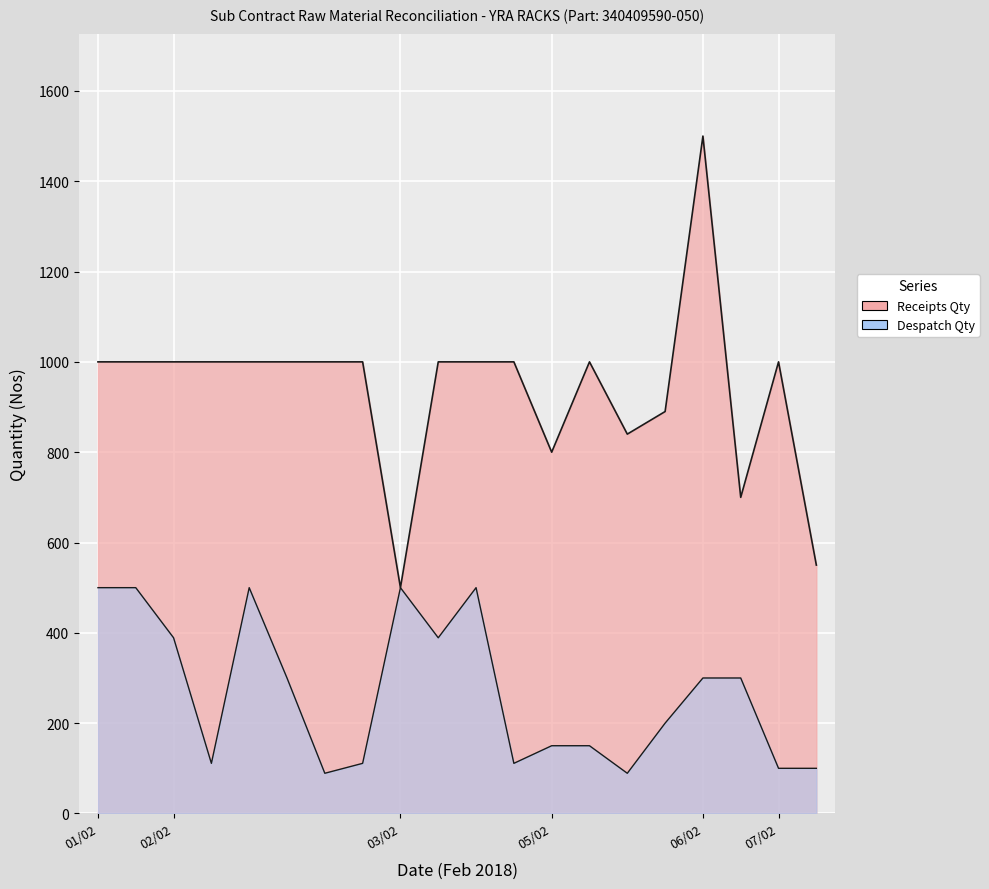

True or false: Receipts Qty has a value of 223 at 06/02.

False